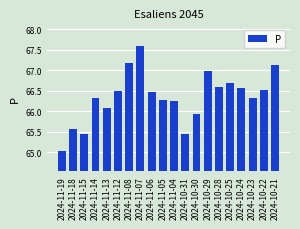

Count the number of categories in the chart.

20